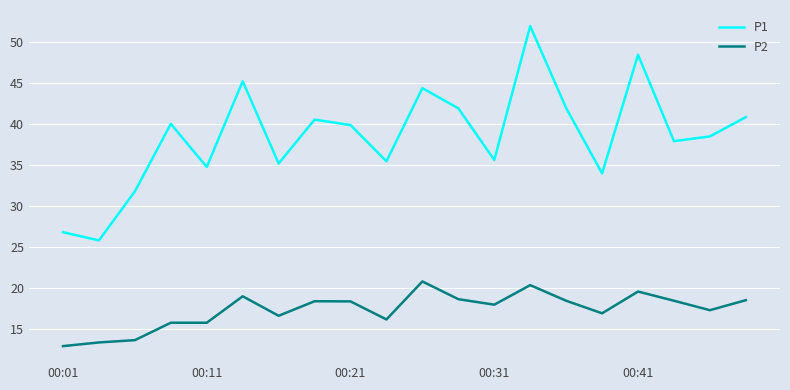

Rank the series by their average value, from lowest to highest.

P2, P1